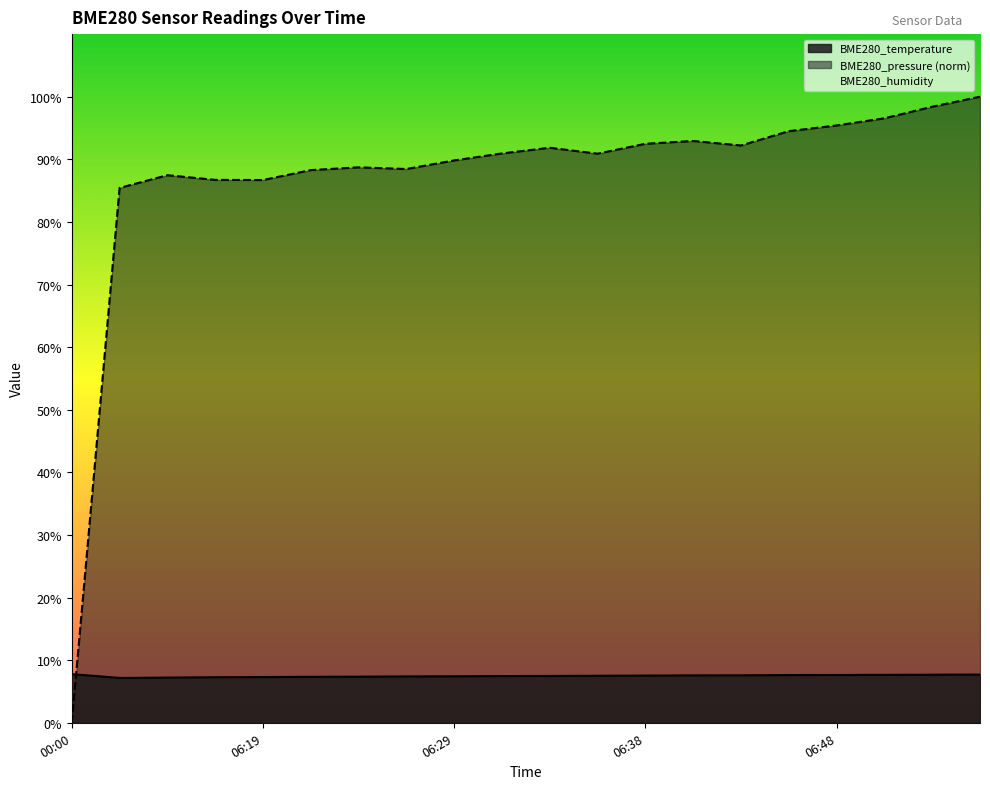

At 06:53, list the series in order from smallest to largest.

BME280_temperature, BME280_pressure